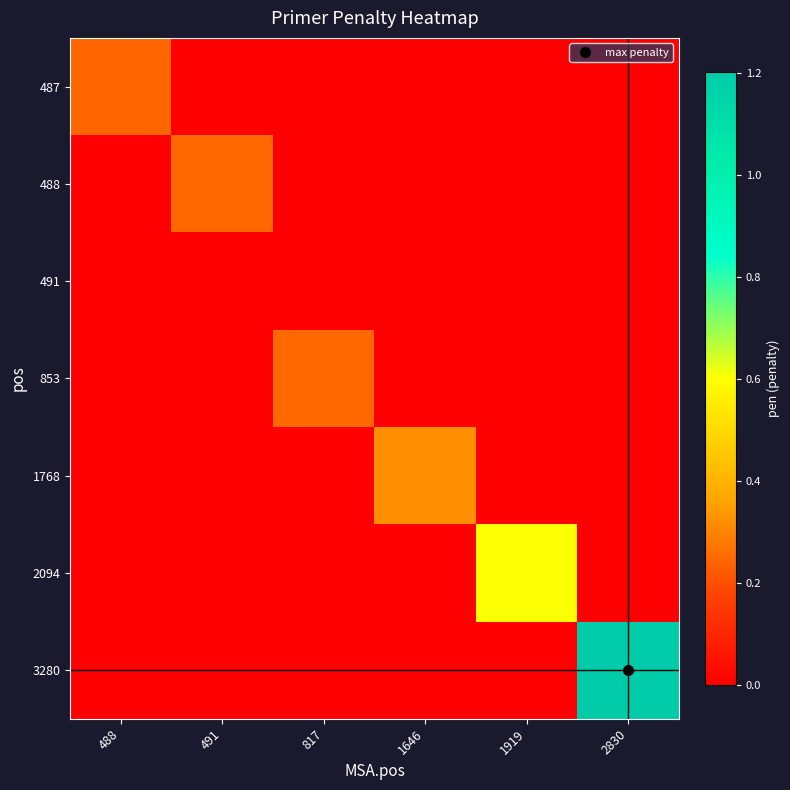

Reading left to right, what are all the values shown in this chart?

487: 488=0.2	491=0.0	817=0.0	1646=0.0	1919=0.0	2830=0.0
488: 488=0.0	491=0.2	817=0.0	1646=0.0	1919=0.0	2830=0.0
491: 488=0.0	491=0.0	817=0.0	1646=0.0	1919=0.0	2830=0.0
853: 488=0.0	491=0.0	817=0.3	1646=0.0	1919=0.0	2830=0.0
1768: 488=0.0	491=0.0	817=0.0	1646=0.3	1919=0.0	2830=0.0
2094: 488=0.0	491=0.0	817=0.0	1646=0.0	1919=0.6	2830=0.0
3280: 488=0.0	491=0.0	817=0.0	1646=0.0	1919=0.0	2830=1.2